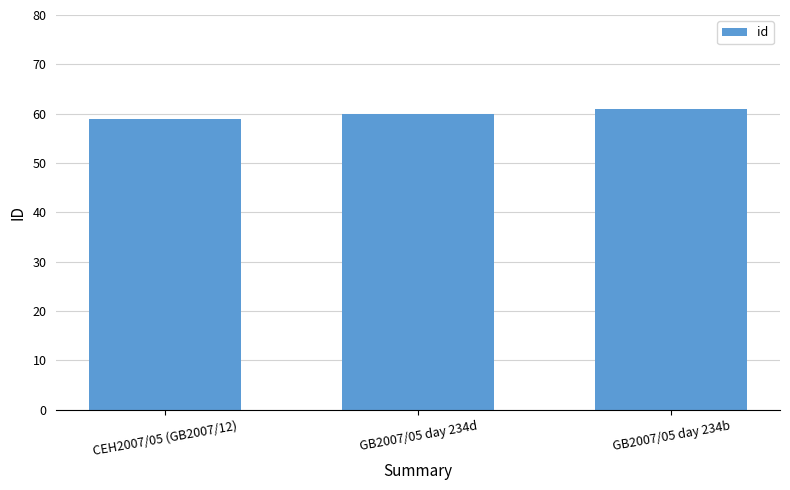

True or false: the data shows 29 at CEH2007/05 (GB2007/12).

False